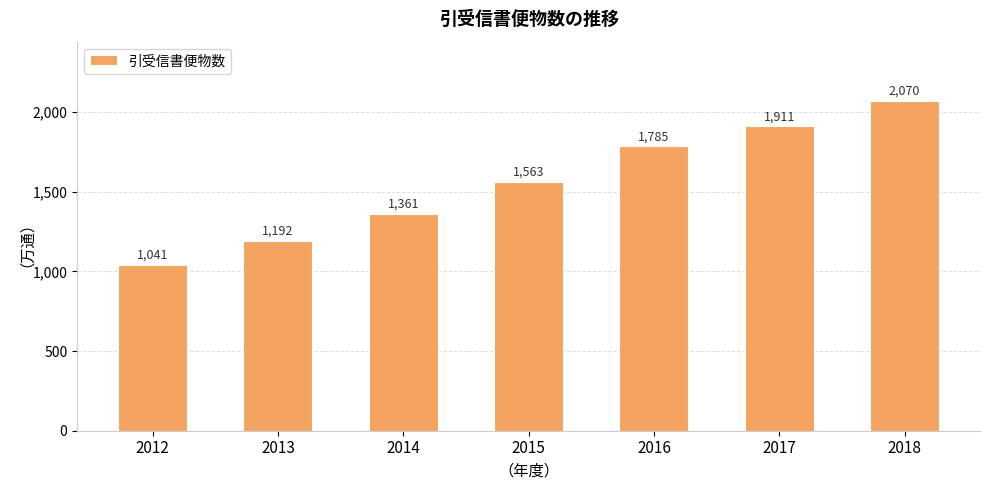

Which category has the lowest value across all series?

2012